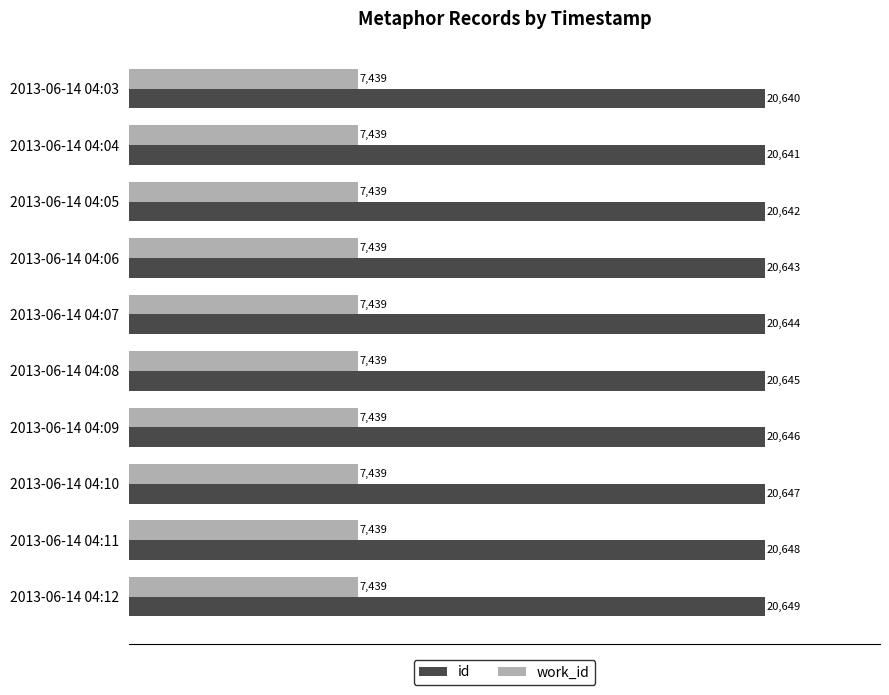

Which series changed the most between 2013-06-14 04:05 and 2013-06-14 04:11?

id